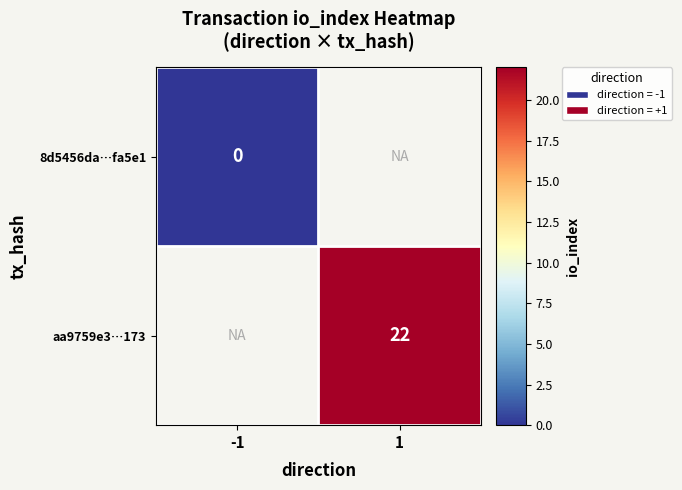

Which series has the largest range (max minus min)?

8d5456da…fa5e1